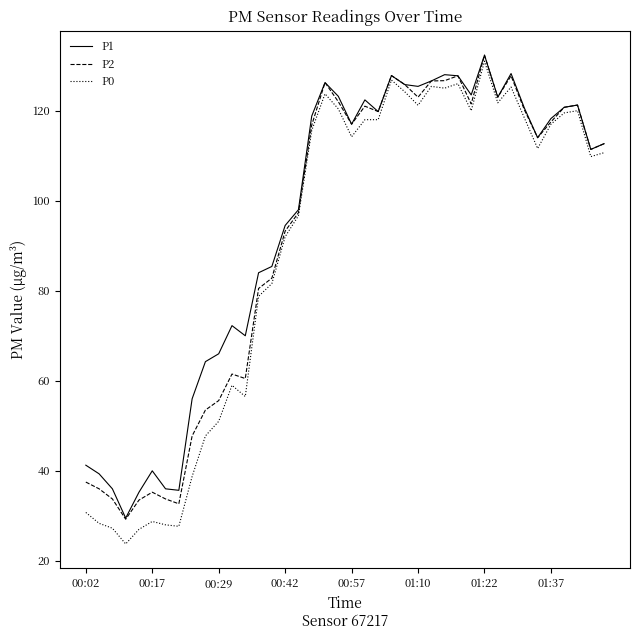

What is the maximum value shown in the chart?

132.3